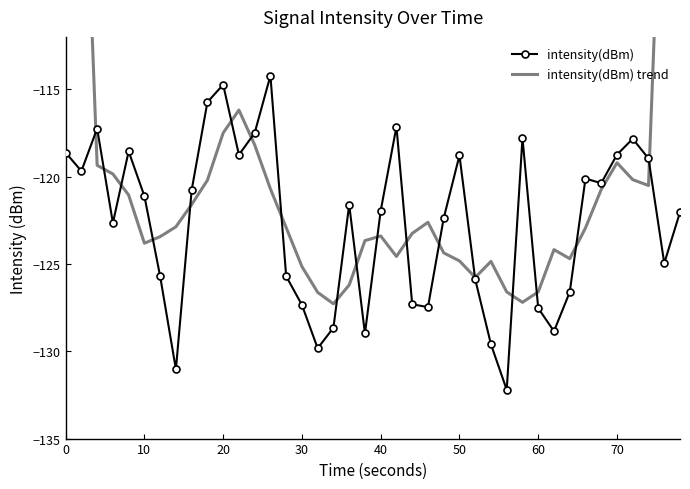

What is the highest value of the intensity(dBm) series?

-114.2